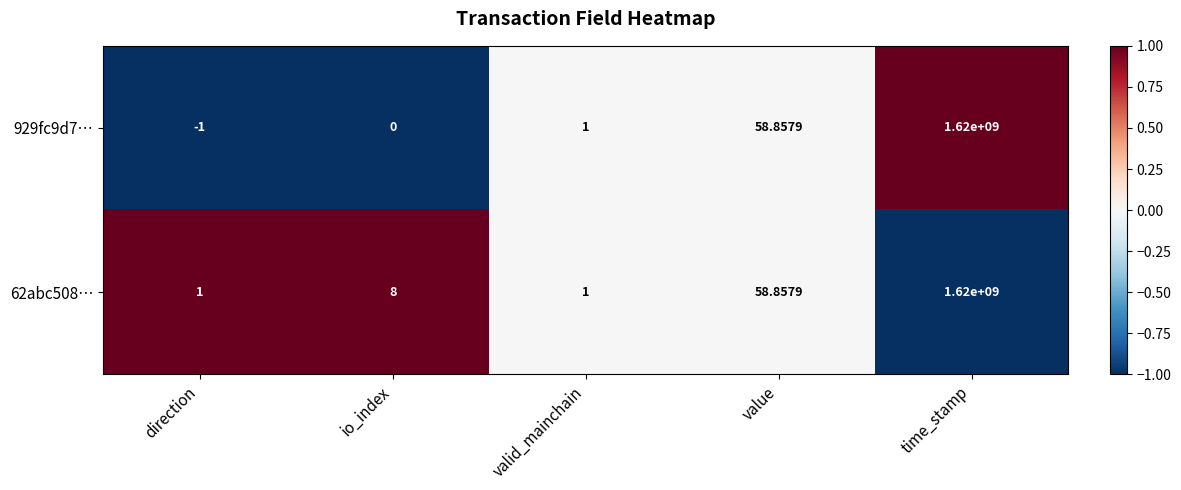

Rank the categories by 929fc9d7… value from highest to lowest.

time_stamp, value, valid_mainchain, io_index, direction